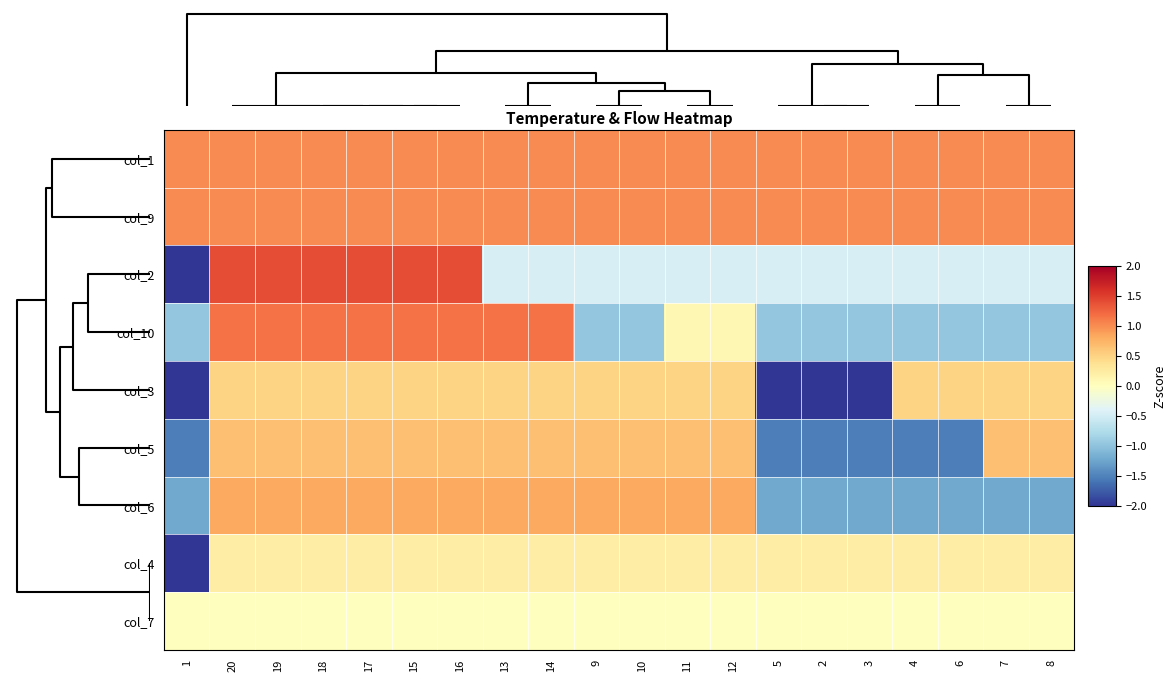

Which has a higher value, 19 or 17?

19